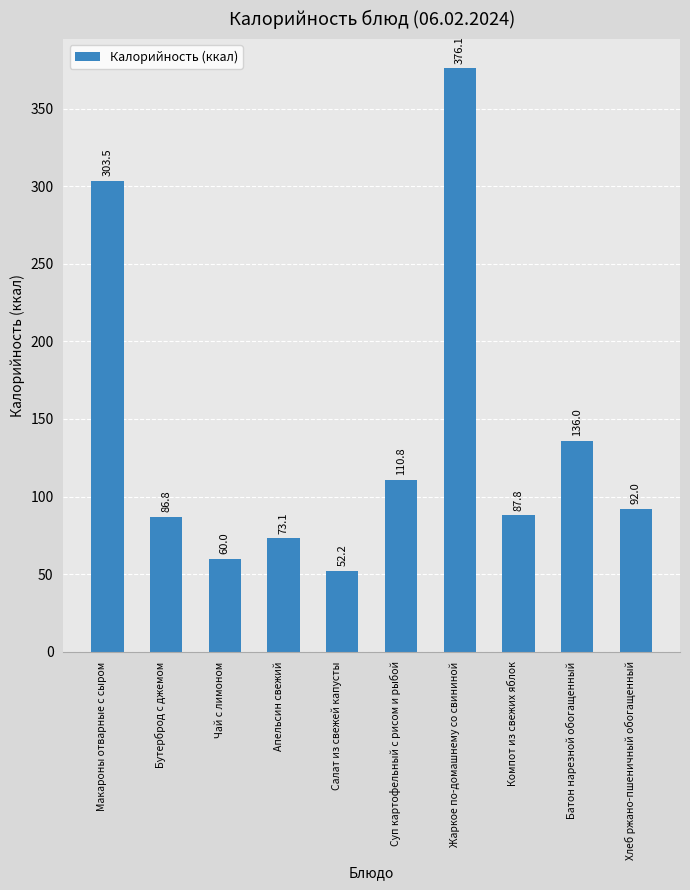

How many bars are there in total?

10